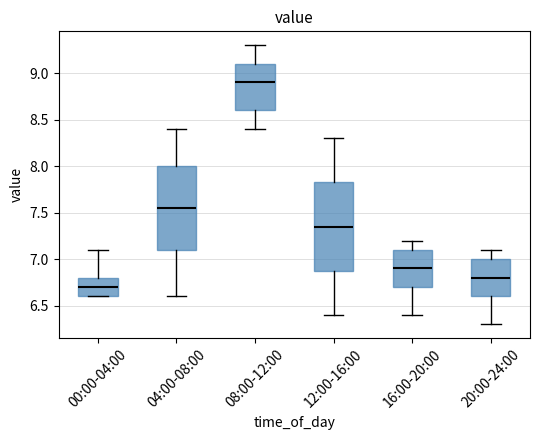

Reading left to right, read every box against the y-axis: the position of its median line, the range the box covers, and the ends of its whiskers. The values are not printed on the chart, so give them approximately, as read against the axis.

00:00-04:00: median 6.70, box 6.60 to 6.80, whiskers 6.60 to 7.10
04:00-08:00: median 7.55, box 7.10 to 8.00, whiskers 6.60 to 8.40
08:00-12:00: median 8.90, box 8.60 to 9.10, whiskers 8.40 to 9.30
12:00-16:00: median 7.35, box 6.90 to 7.85, whiskers 6.40 to 8.30
16:00-20:00: median 6.90, box 6.70 to 7.10, whiskers 6.40 to 7.20
20:00-24:00: median 6.80, box 6.60 to 7.00, whiskers 6.30 to 7.10